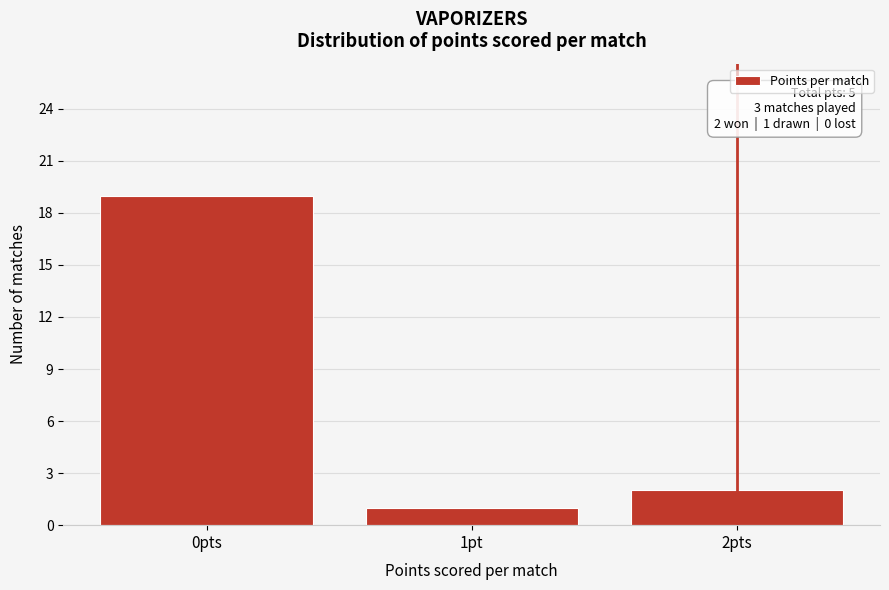

Reading left to right, transcribe all the data shown in this chart.

0pts=19	1pt=1	2pts=2